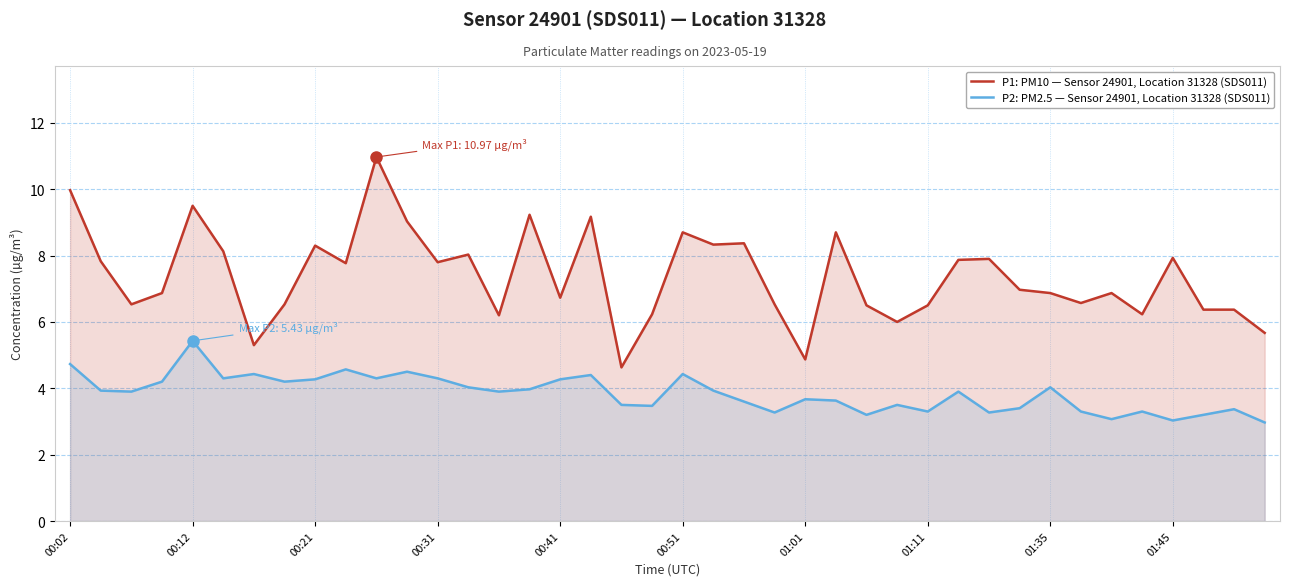

What is the total value across all series at 01:11?

9.8